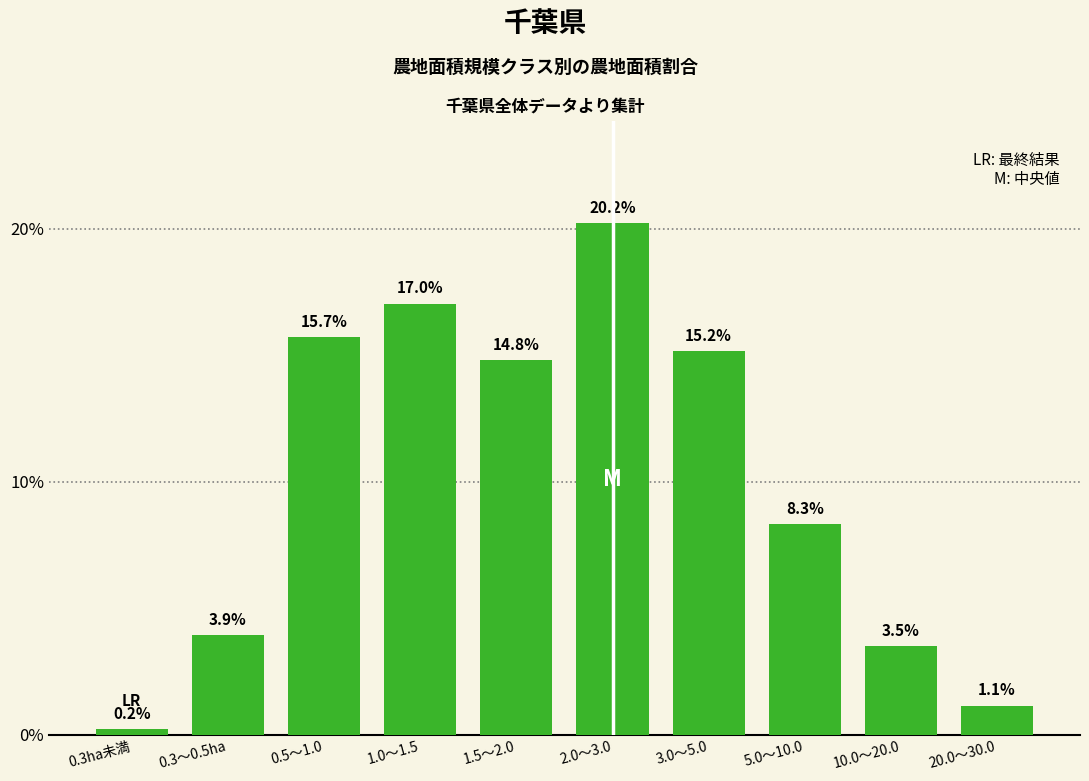

Which has a higher value, 20.0～30.0 or 0.3ha未満?

20.0～30.0